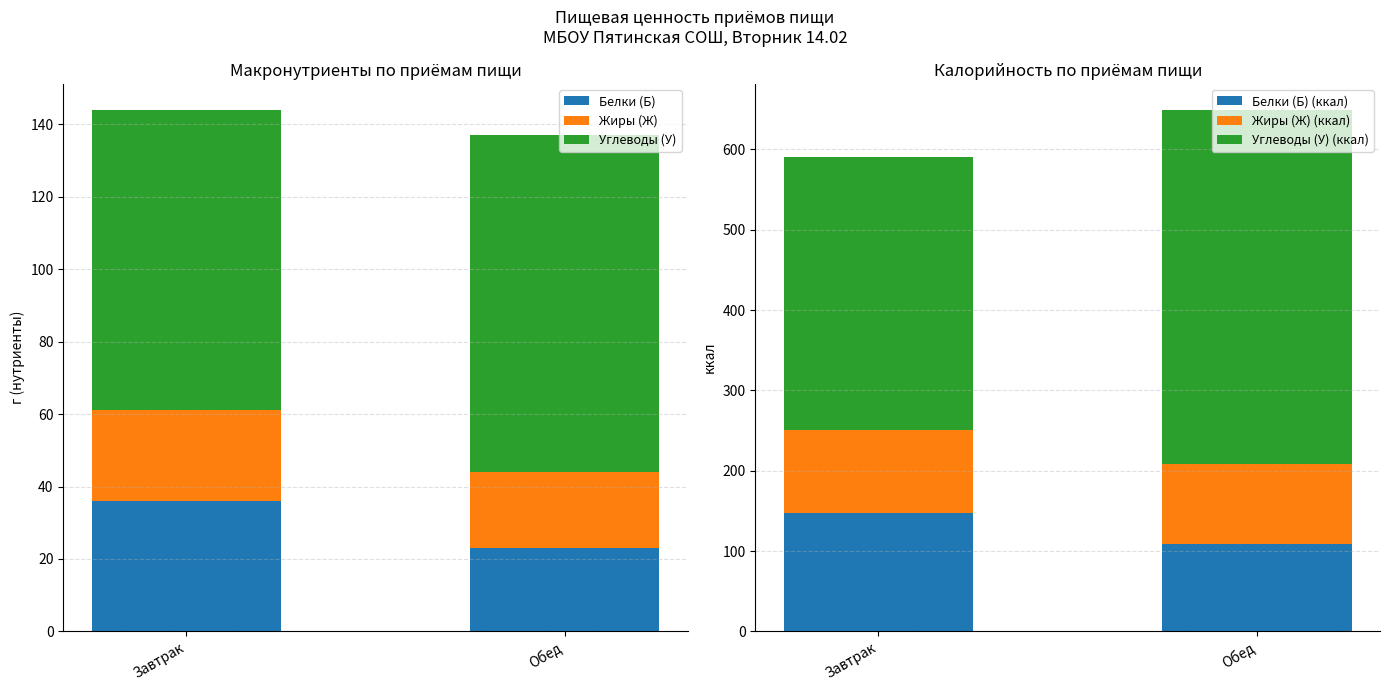

How many data points in Углеводы (У) (ккал) are above 440?

1